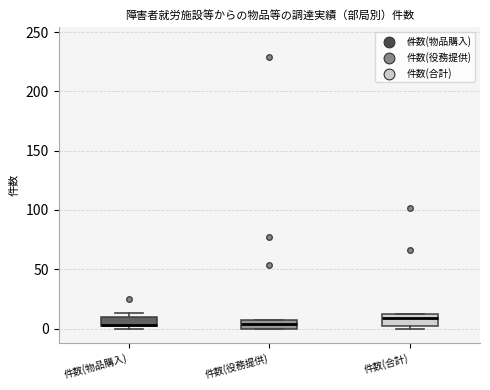

Where is the upper edge of the box for 件数(合計) on the y-axis? The values are not printed on the chart, so give them approximately, as read against the axis.

10